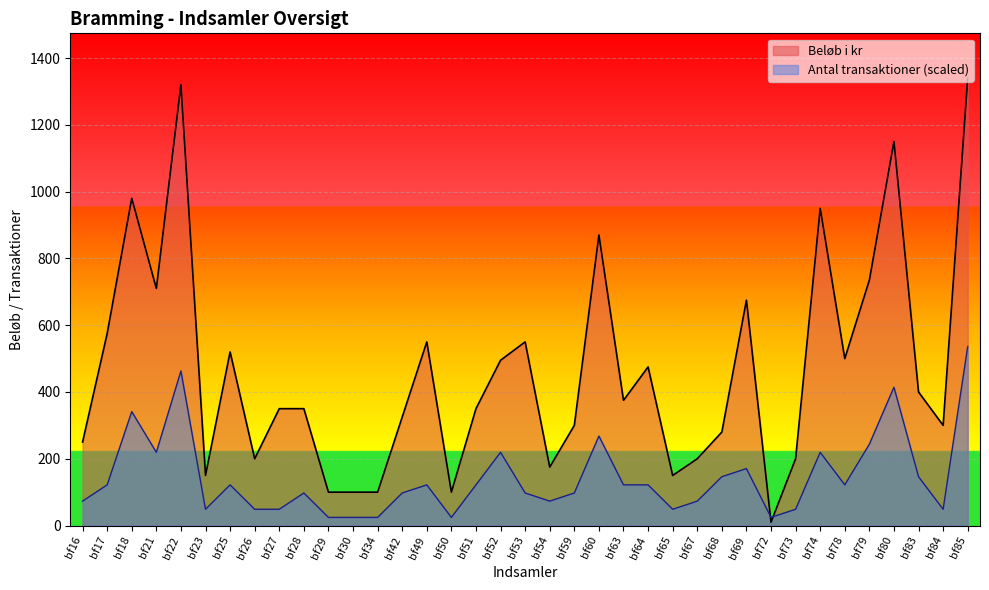

What is the difference between the highest and lowest values at bf68?

133.8